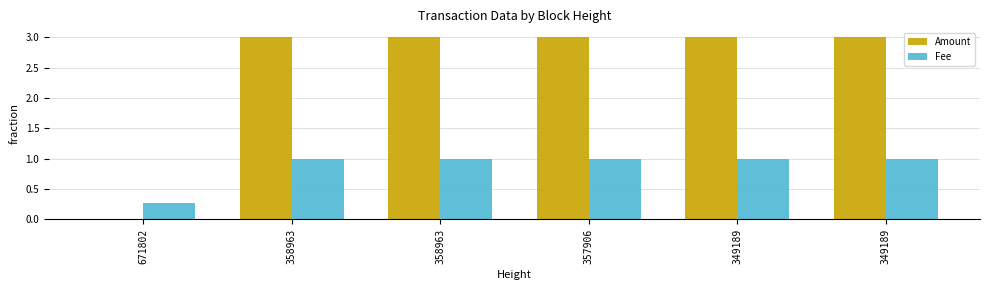

Count the Fee values in the range 1 to 2.

5